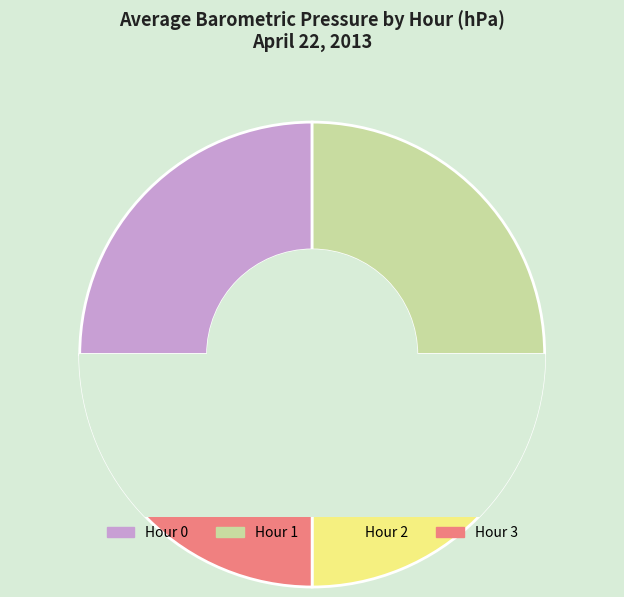

Is there a majority slice in this chart?

No